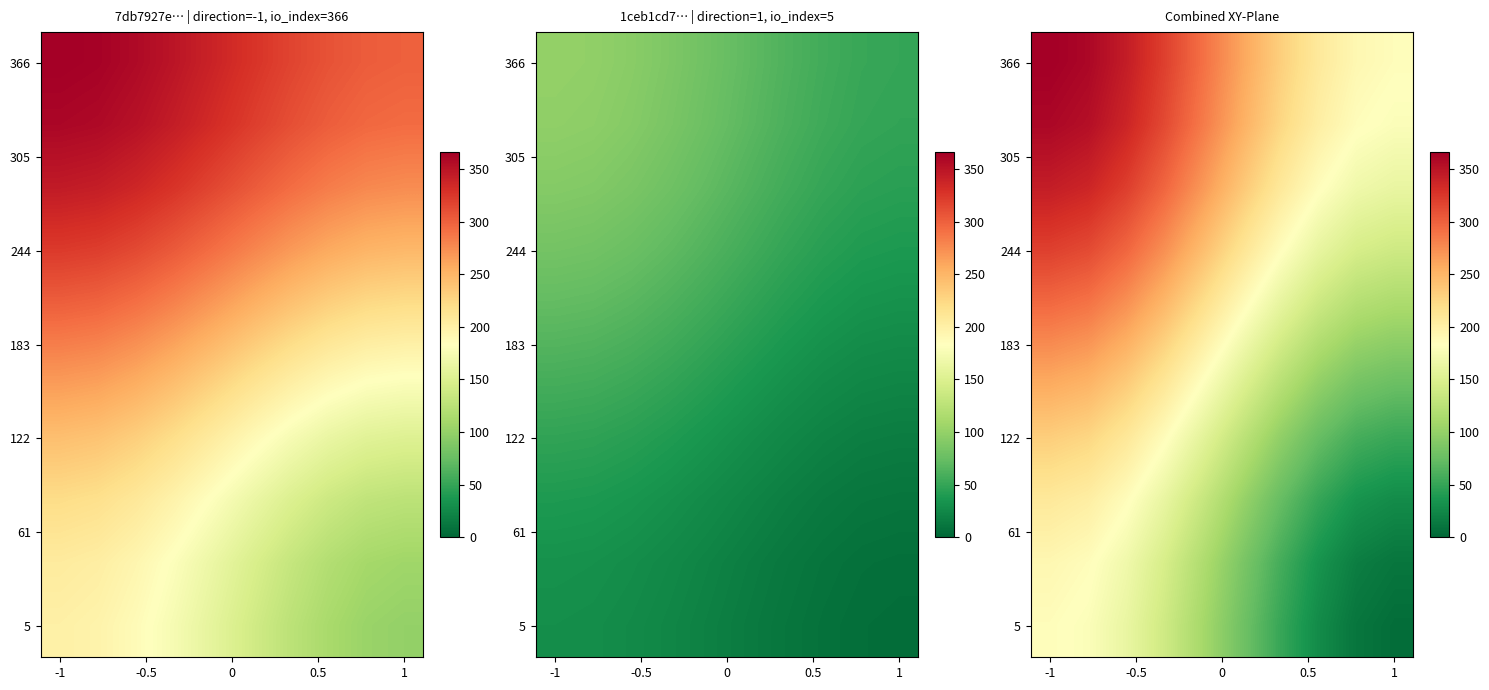

At which category is the sum across all series the highest?

-1